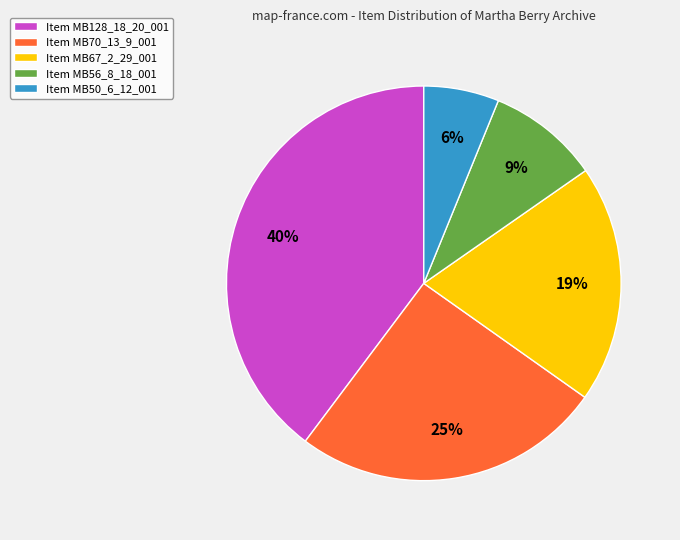

To the nearest percent, what is the average slice percentage?

20%